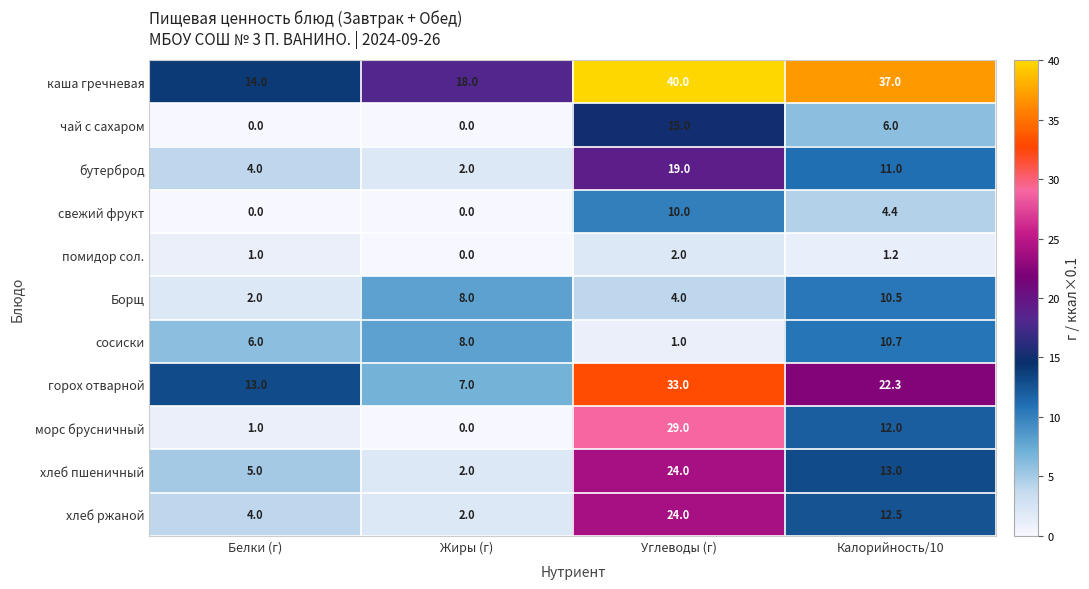

Read the Борщ value at Белки (г).

2.0